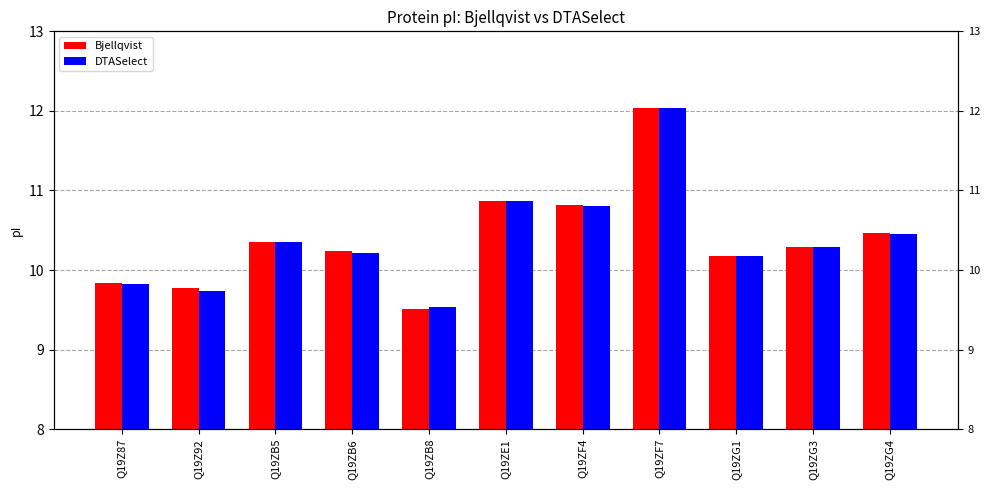

Rank the categories by DTASelect value from lowest to highest.

Q19ZB8, Q19Z92, Q19Z87, Q19ZG1, Q19ZB6, Q19ZG3, Q19ZB5, Q19ZG4, Q19ZF4, Q19ZE1, Q19ZF7